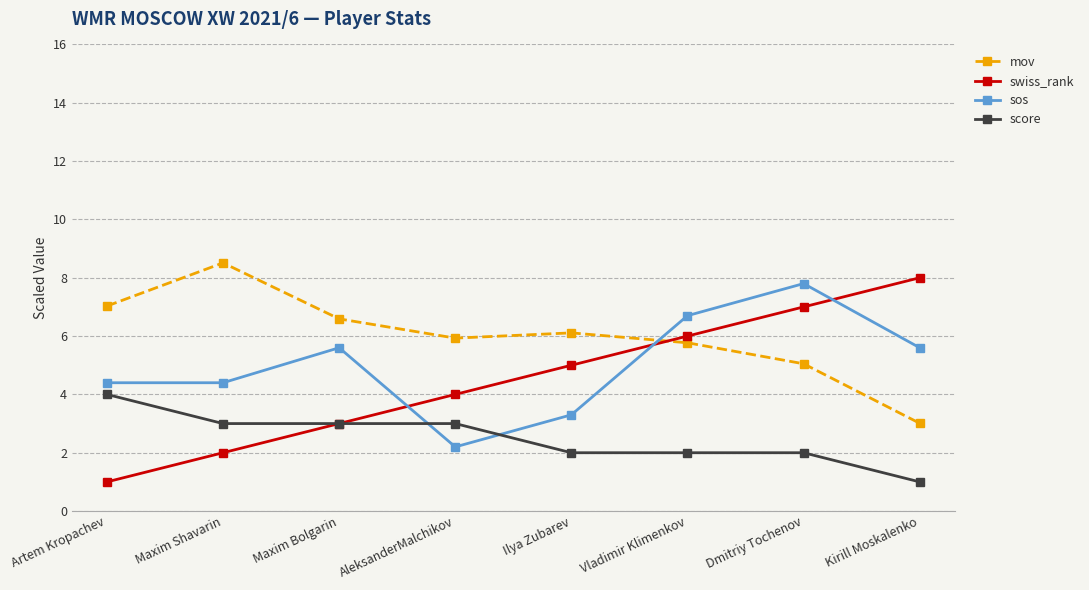

Count the number of categories in the chart.

8